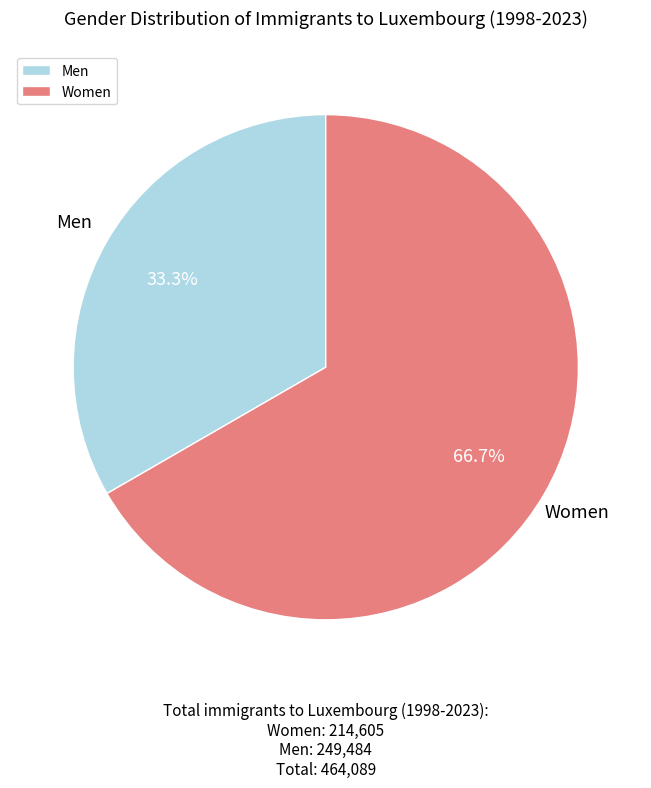

What is the total percentage of Men and Women?

100.0%